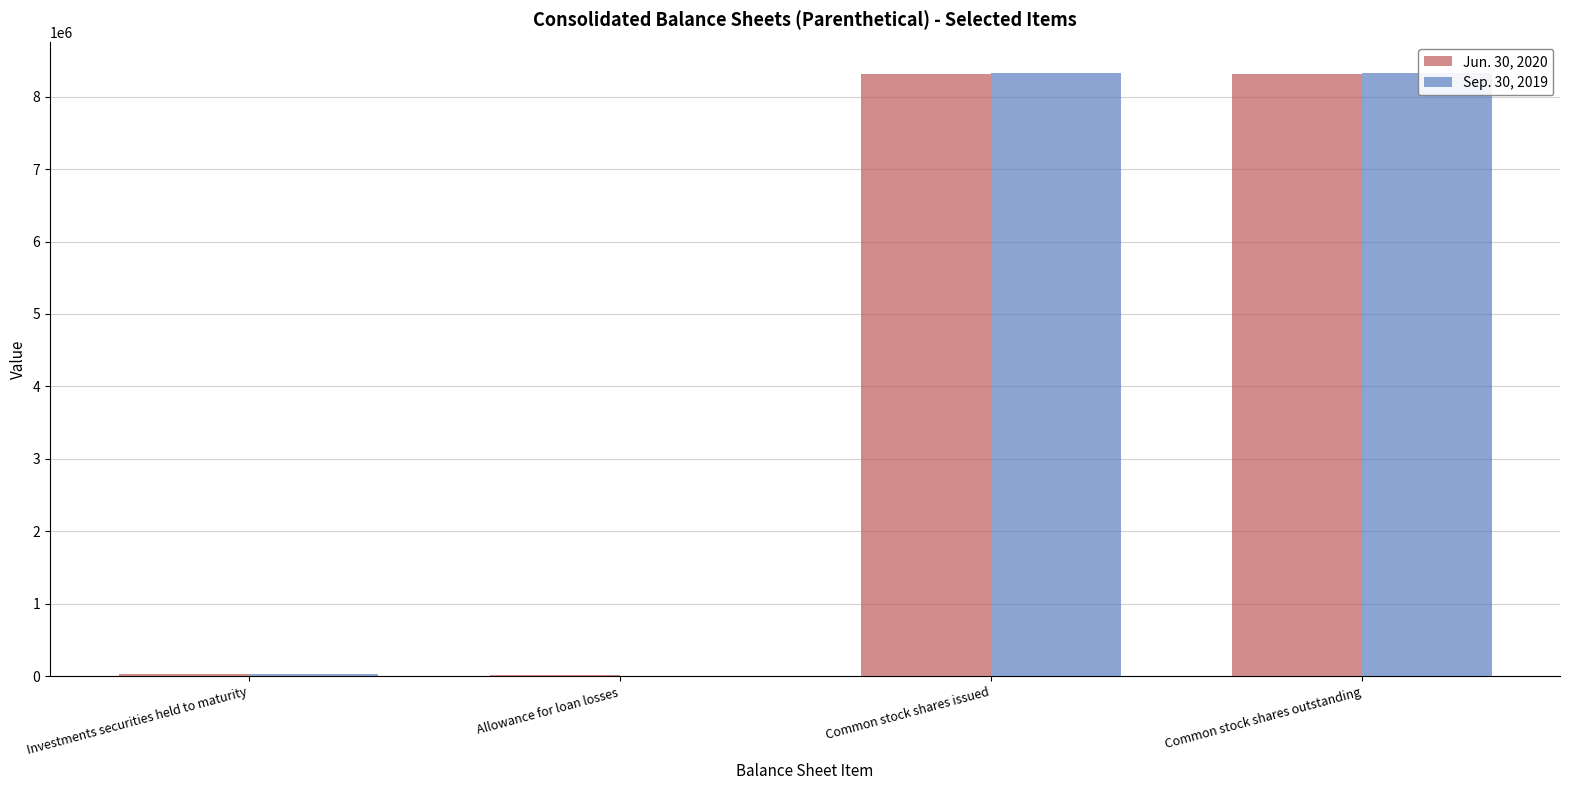

Which series has the widest spread of values?

Sep. 30, 2019